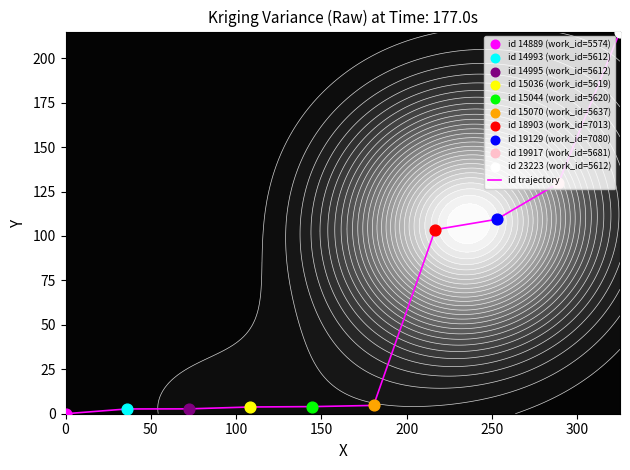

What is the highest value of the id trajectory series?

215.0